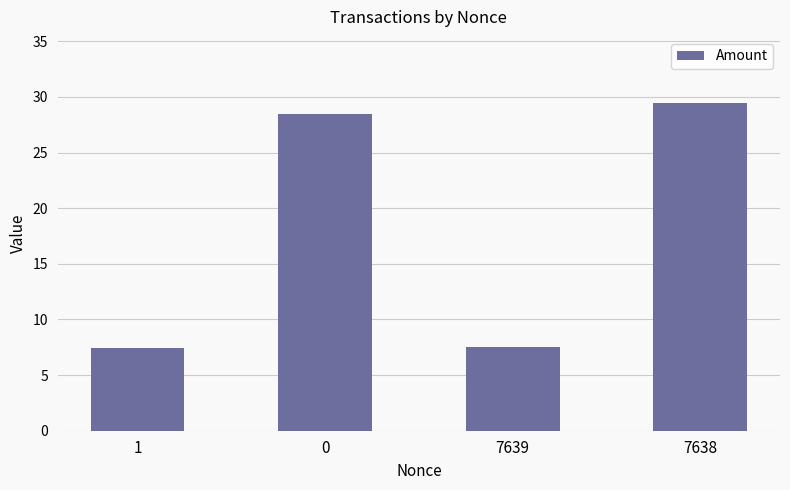

Does the chart contain any negative values?

No